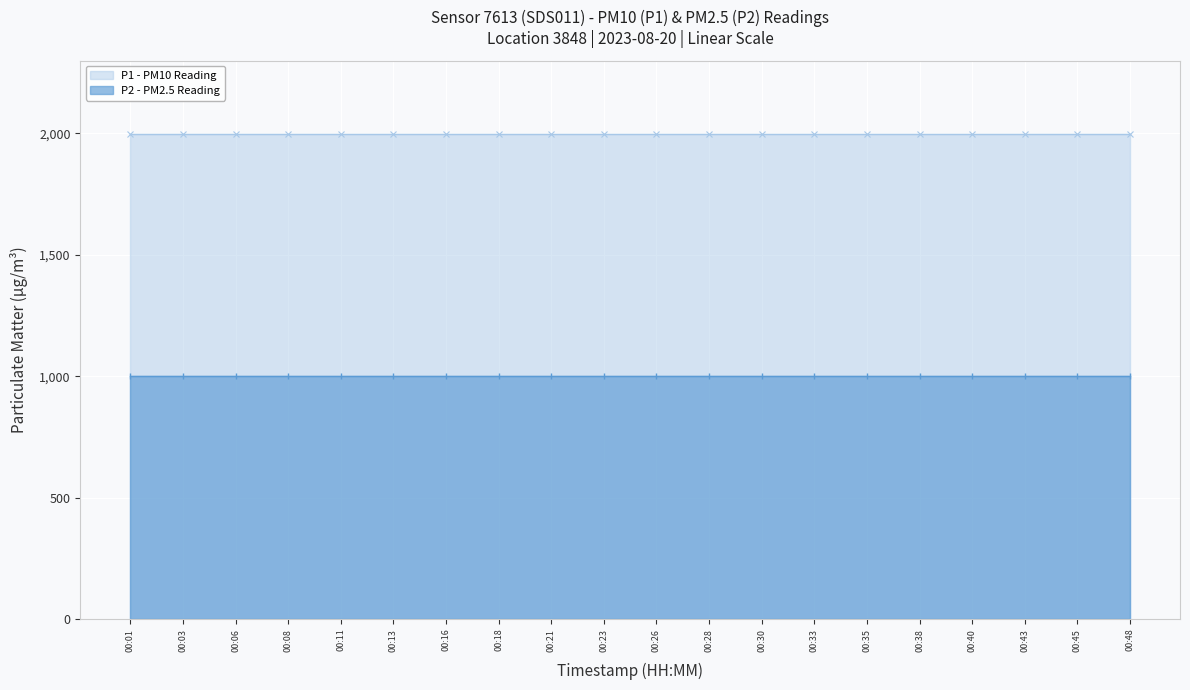

Which series changed the most between 00:23 and 00:48?

P1